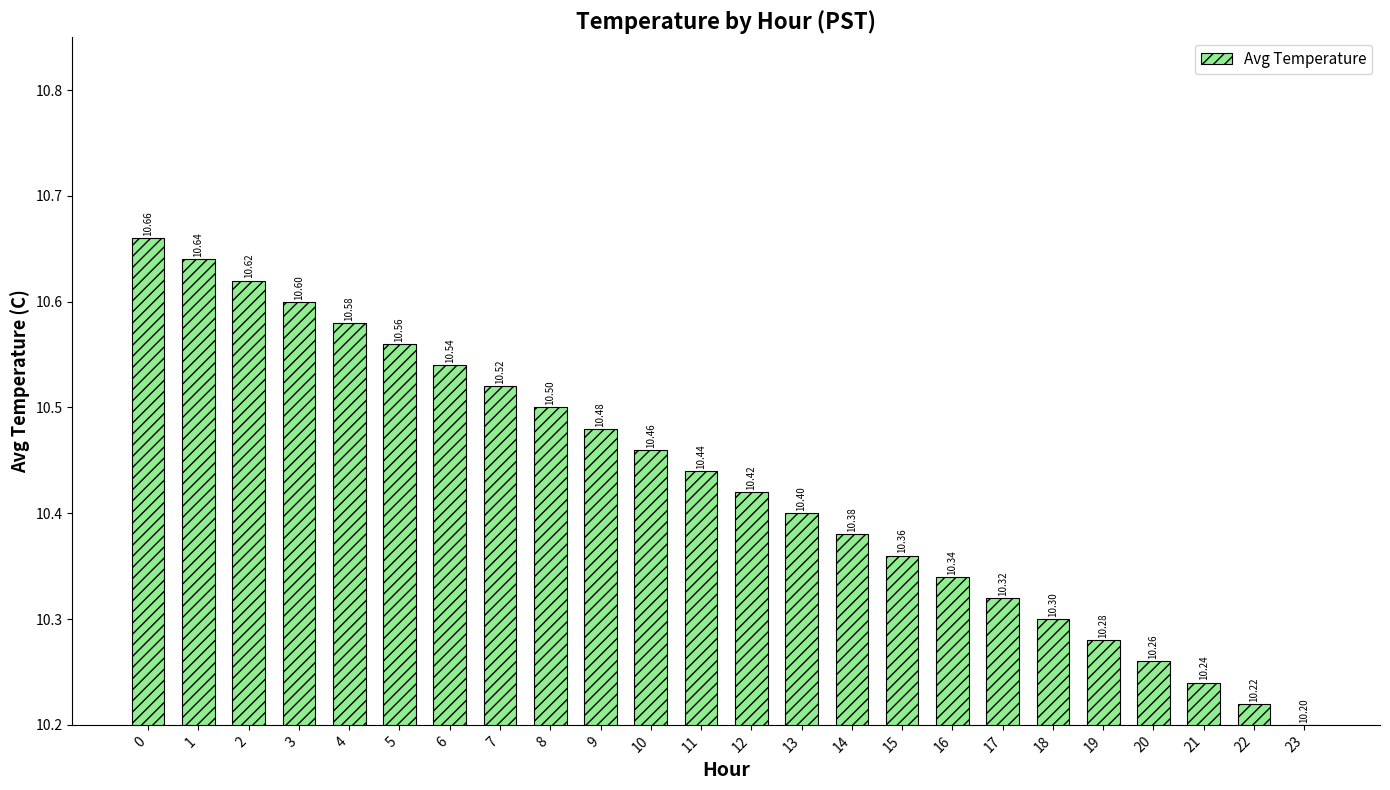

What is the ratio of the value at 14 to the value at 11?

1.0